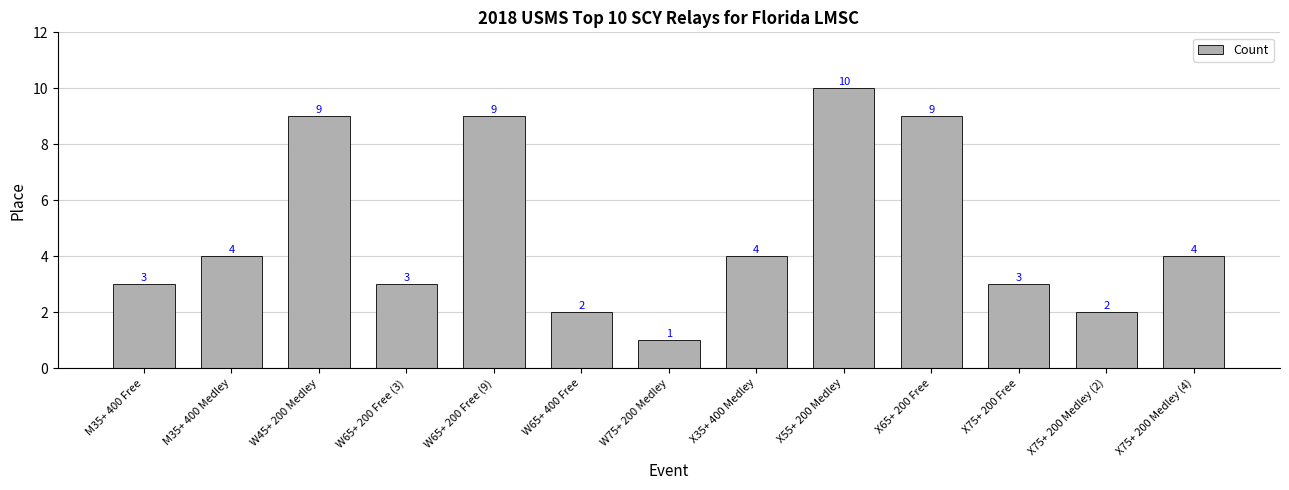

Which category has the highest value across all series?

X55+ 200 Medley